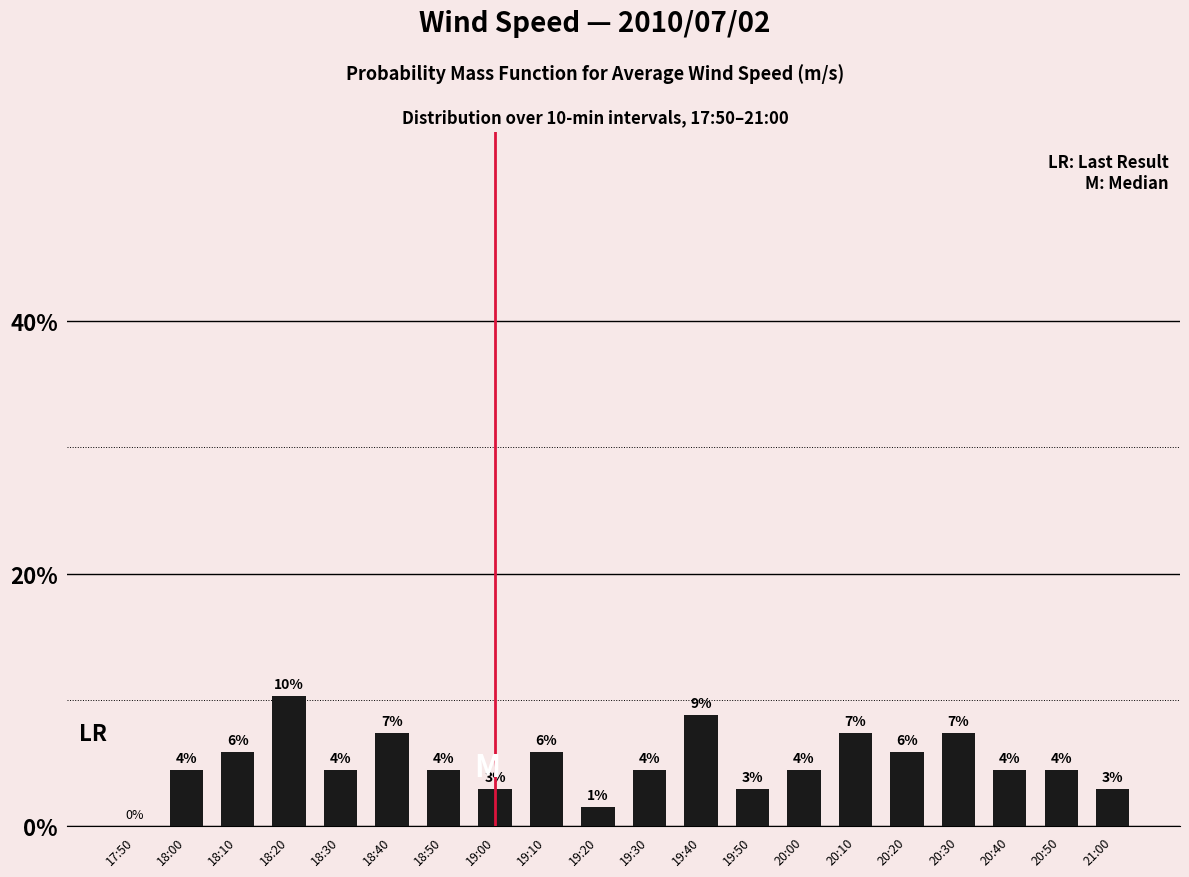

What is the change in value from 18:40 to 20:00?

-2.9